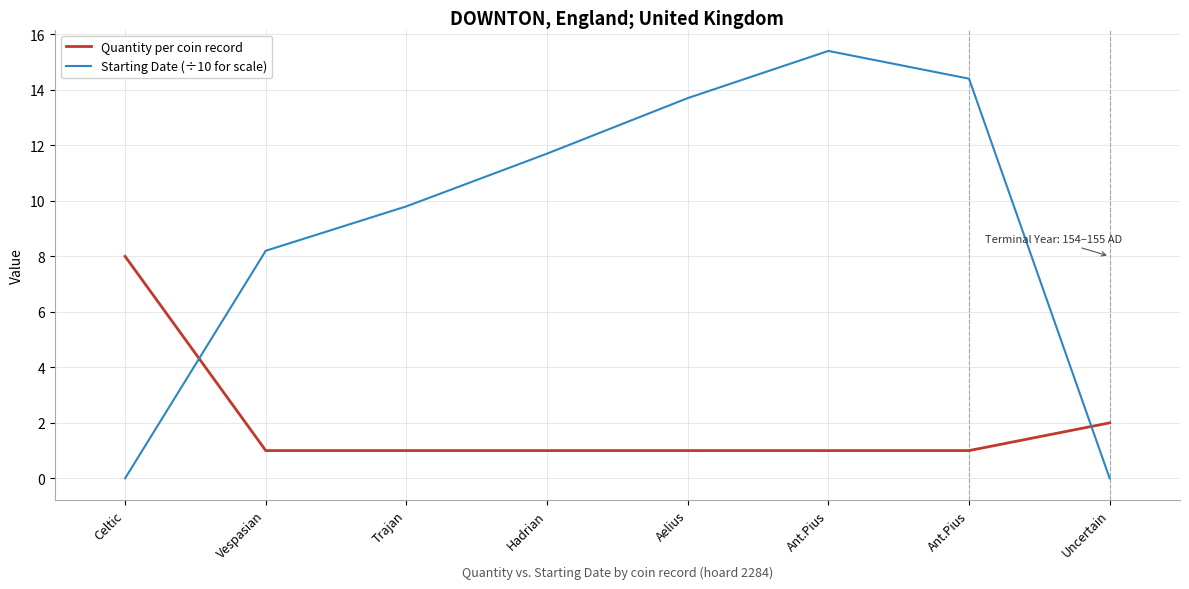

List the labels in order of Starting Date (÷10 for scale) value, smallest first.

Celtic, Uncertain, Vespasian, Trajan, Hadrian, Aelius, Ant.Pius, Ant.Pius